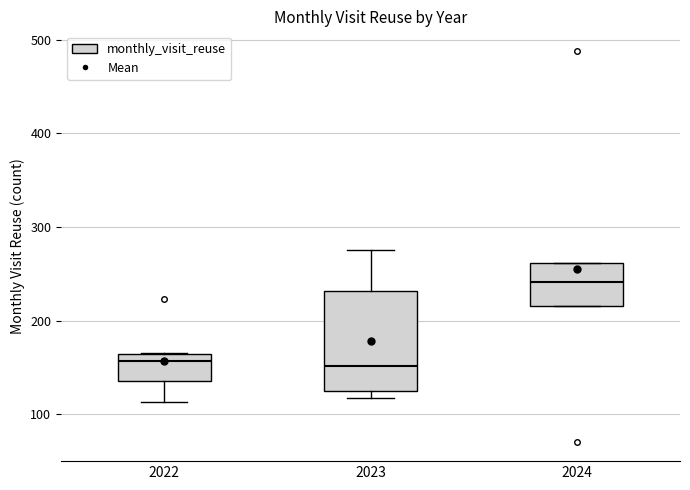

Reading left to right, transcribe this box plot: for each box, give where its median line is, the range the box spans, and where its two whiskers end, as read against the y-axis. The values are not printed on the chart, so give them approximately, as read against the axis.

2022: median 160 (just below the box's upper edge), box 140 to 160, whiskers 110 to 170
2023: median 150, box 130 to 230, whiskers 120 to 280
2024: median 240, box 220 to 260, whiskers 220 to 260